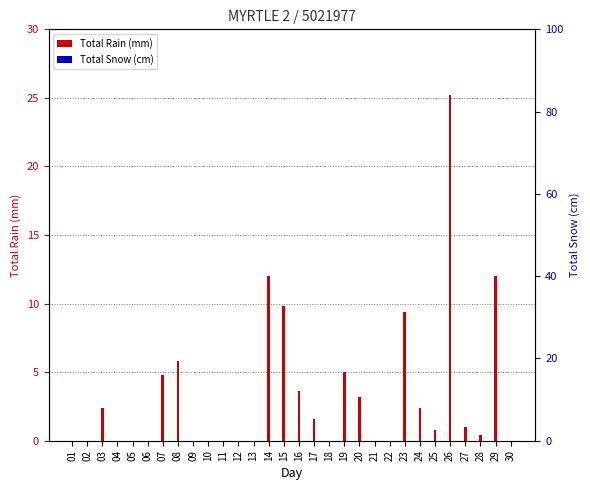

Reading left to right, list all the values displayed in this chart.

Total Rain (mm): 0.0	0.0	2.4	0.0	0.0	0.0	4.8	5.8	0.0	0.0	0.0	0.0	0.0	12.0	9.8	3.6	1.6	0.0	5.0	3.2	0.0	0.0	9.4	2.4	0.8	25.2	1.0	0.4	12.0	0.0
Total Snow (cm): 0.0	0.0	0.0	0.0	0.0	0.0	0.0	0.0	0.0	0.0	0.0	0.0	0.0	0.0	0.0	0.0	0.0	0.0	0.0	0.0	0.0	0.0	0.0	0.0	0.0	0.0	0.0	0.0	0.0	0.0